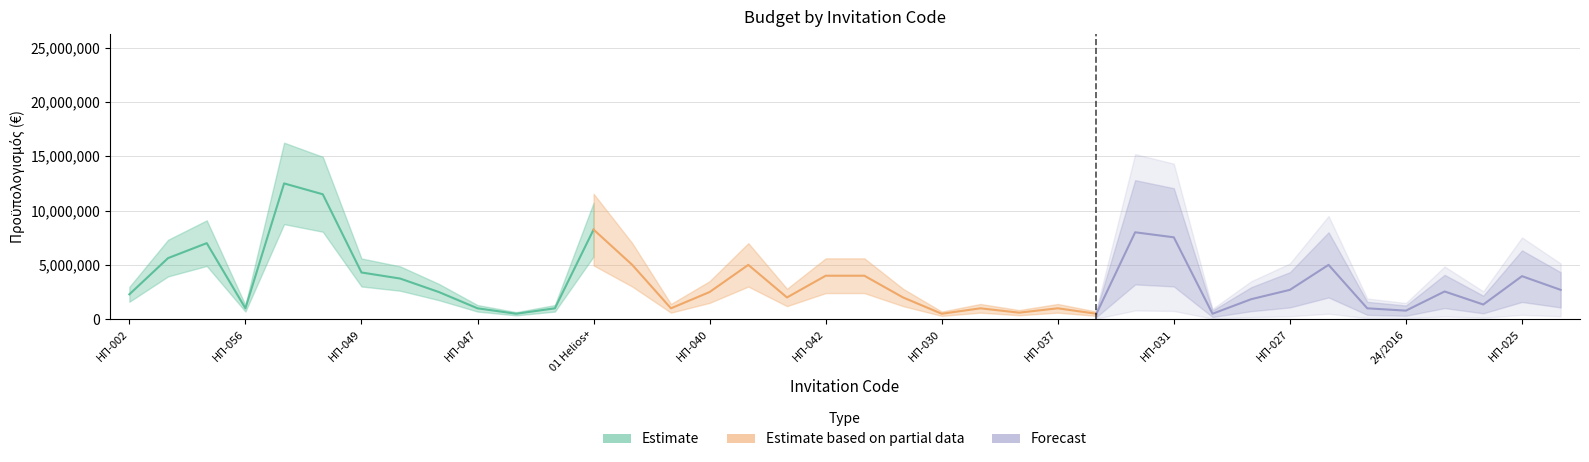

Reading left to right, transcribe all the data shown in this chart.

ΗΠ-002=2287172	ΗΠ-001=5622879	ΗΠ-053=7000000	ΗΠ-056=1000000	ΗΠ-052=12500000	ΗΠ-048=11500000	ΗΠ-049=4300000	ΗΠ-044=3740000	ΗΠ-051=2500000	ΗΠ-047=1000000	ΗΠ-050=500000	ΗΠ-046=1000000	01 Helios+=8248000	ΗΠ-045=5000000	ΗΠ-043=1000000	ΗΠ-040=2500000	ΗΠ-034=5000000	ΗΠ-036=2000000	ΗΠ-042=4000000	ΗΠ-041=4000000	ΗΠ-033=2000000	ΗΠ-030=500000	ΗΠ-038=1000000	ΗΠ-039=600000	ΗΠ-037=1000000	ΗΠ-035=500000	ΗΠ-032=8000000	ΗΠ-031=7537311	ΗΠ-021=500000	ΗΠ-026=1840000	ΗΠ-027=2700000	ΗΠ-029=5000000	ΗΠ-020=1000000	24/2016=786274	ΗΠ-028=2550000	ΗΠ-023=1350000	ΗΠ-025=3960000	ΗΠ-022=2700000